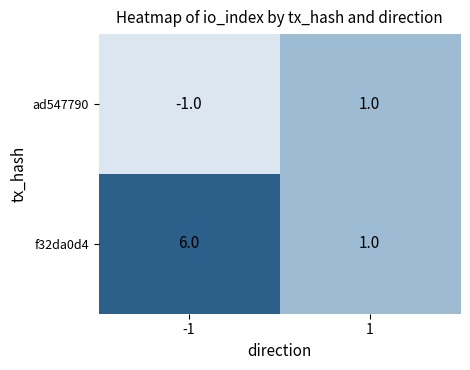

The f32da0d4 series shows 10 at -1. True or false?

False